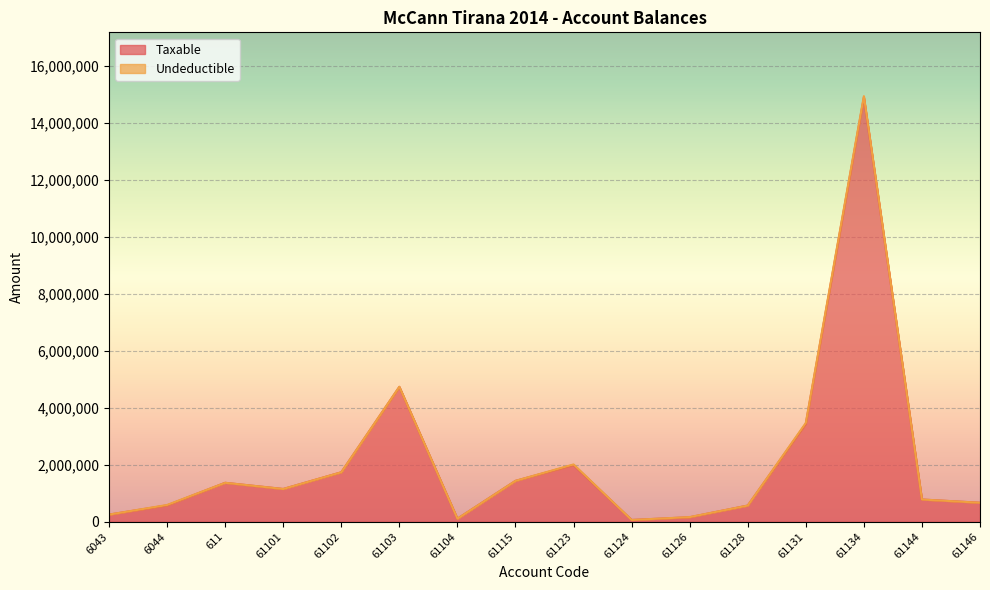

Is it true that the value at 61134 is 14887859.8?

True